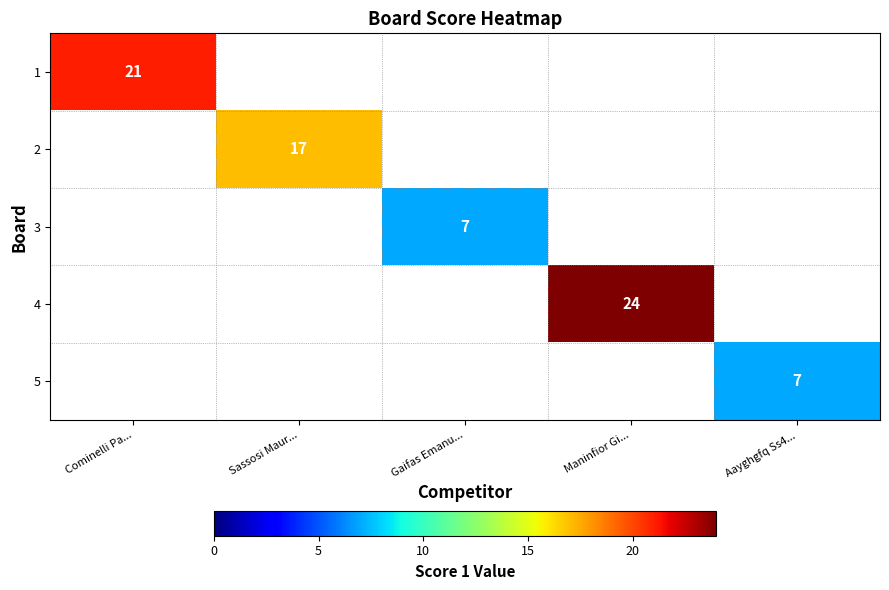

At how many categories does at least one series exceed 1?

5